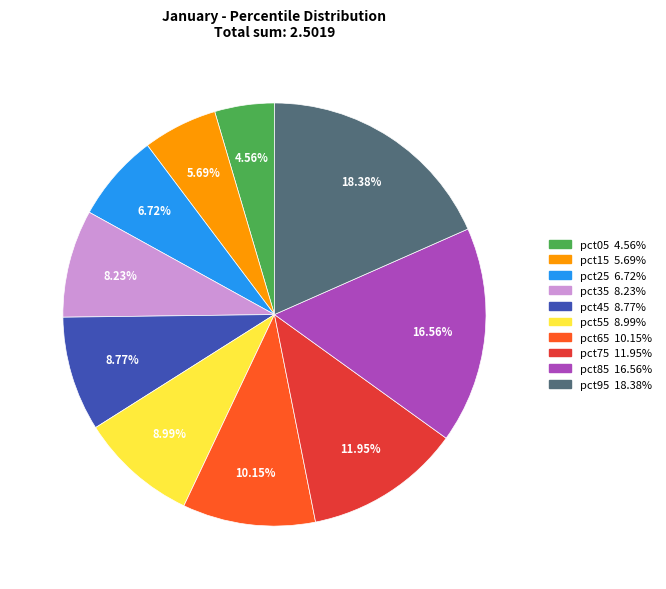

Count the number of slices in the pie.

10